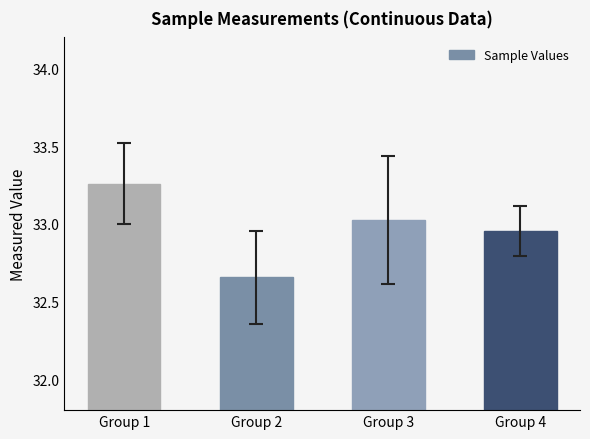

What is the sum of all values?

131.9